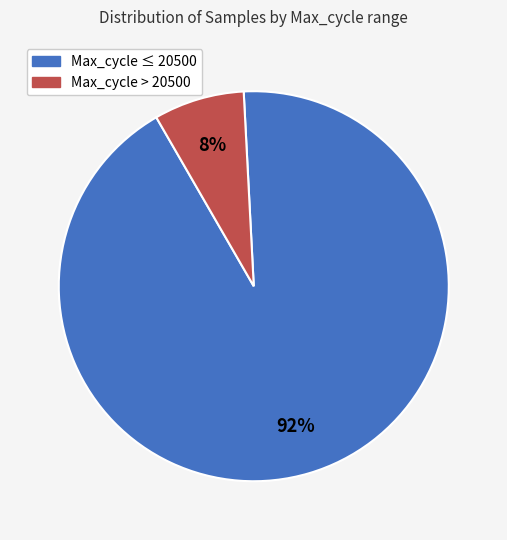

Between Max_cycle ≤ 20500 and Max_cycle > 20500, which is larger?

Max_cycle ≤ 20500